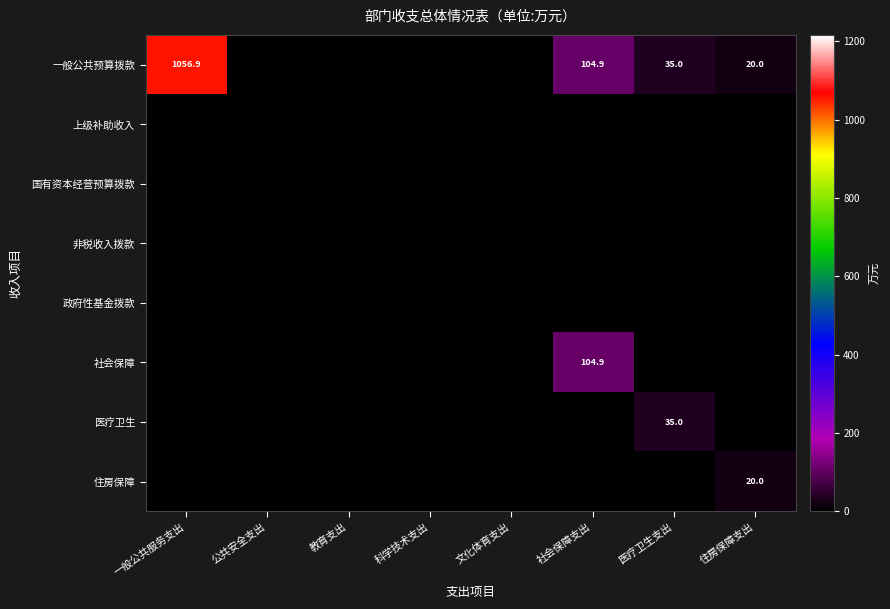

Count the number of data series in this chart.

8